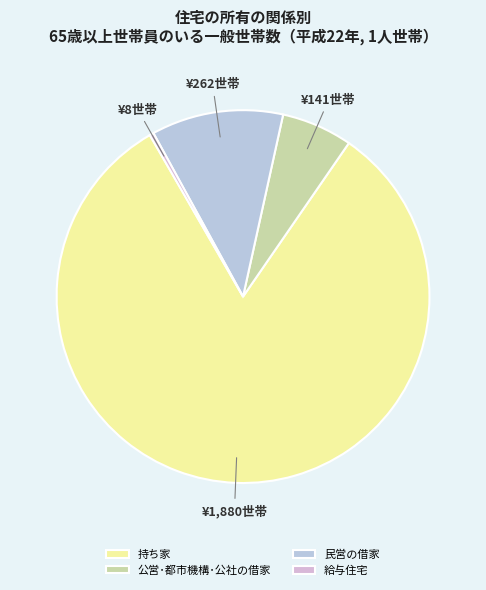

What percentage do 民営の借家 and 公営･都市機構･公社の借家 together represent?

17.6%